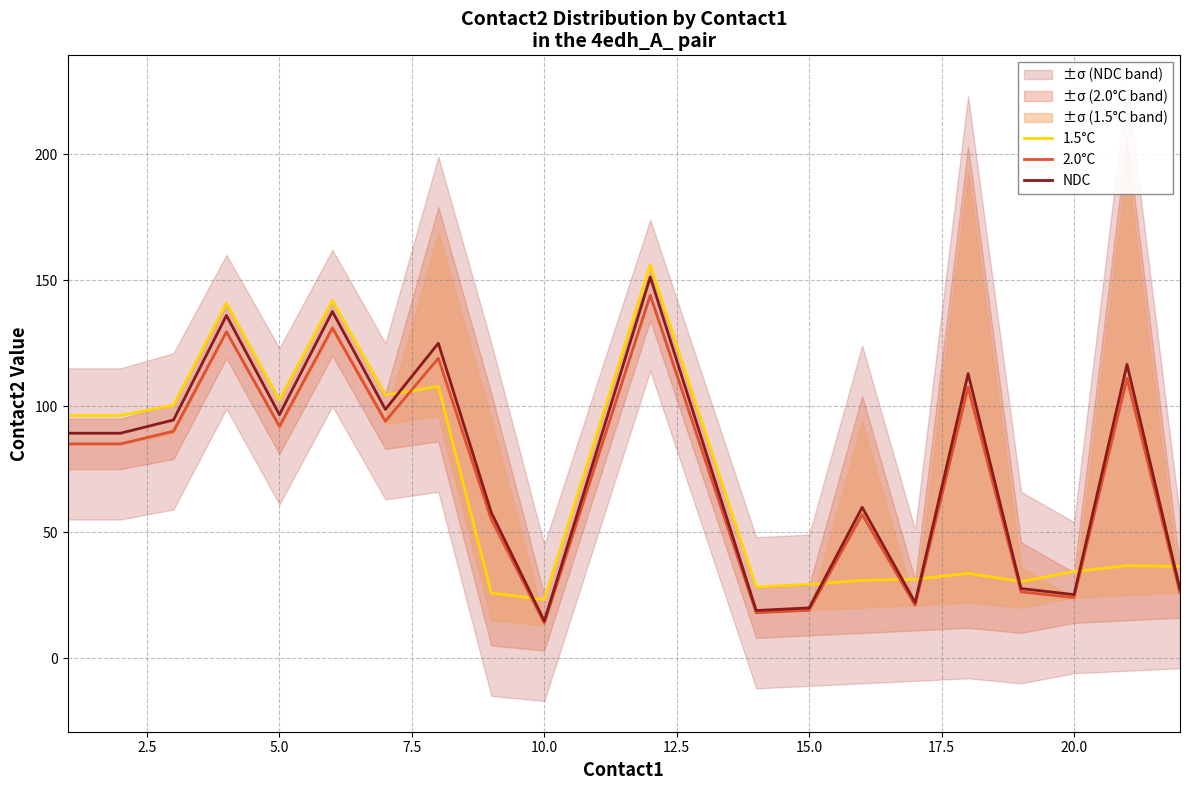

Which series has the largest total across all categories?

NDC